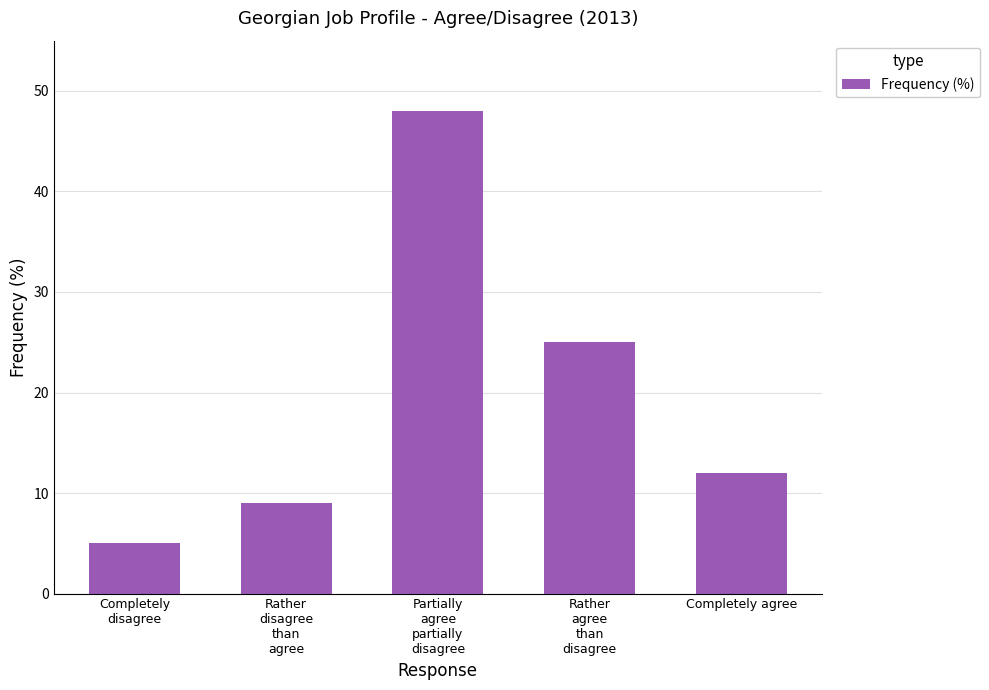

What is the value of the 1st bar from the left?

5